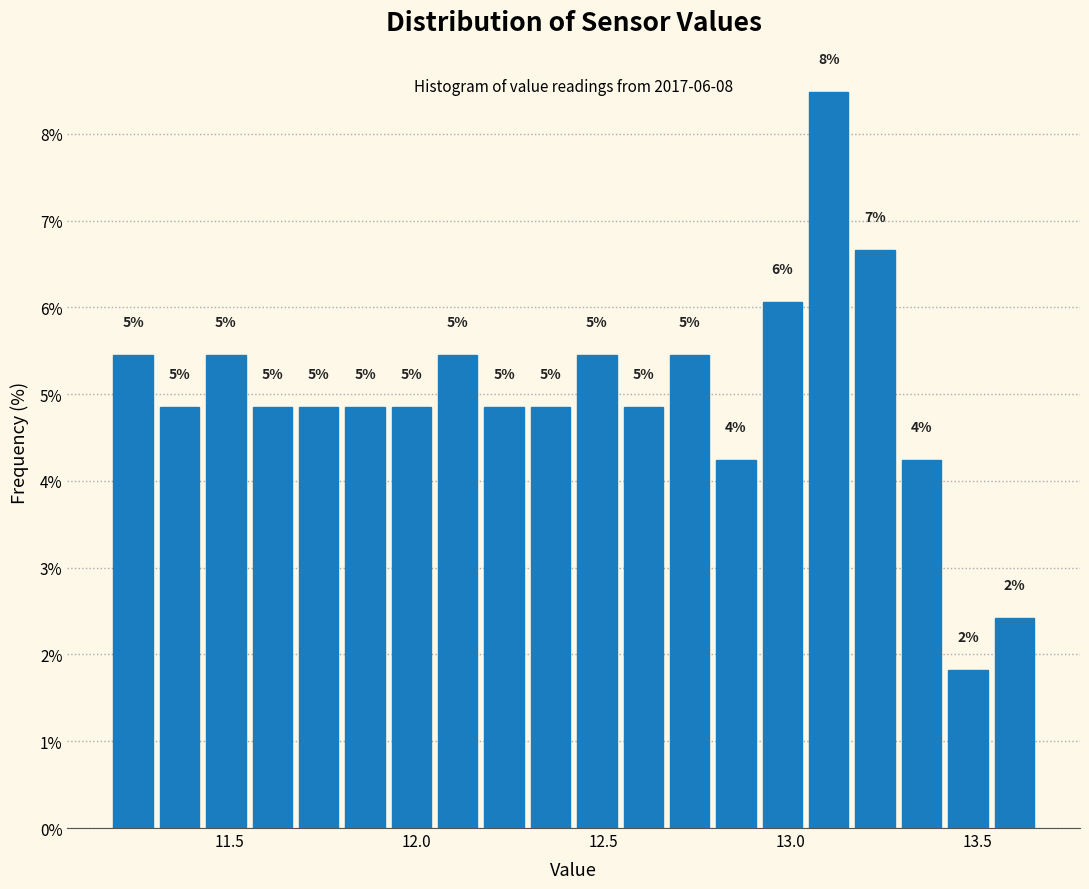

Around what value on the x-axis is the tallest bar? Give the approximate position of its centre, as read against the axis.

13.10